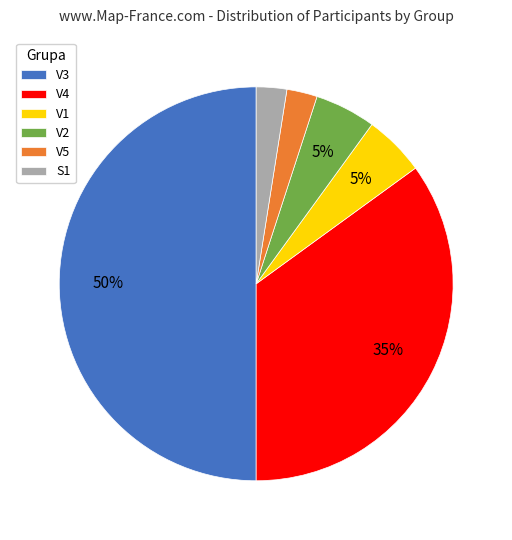

How many slices are in this pie chart?

6